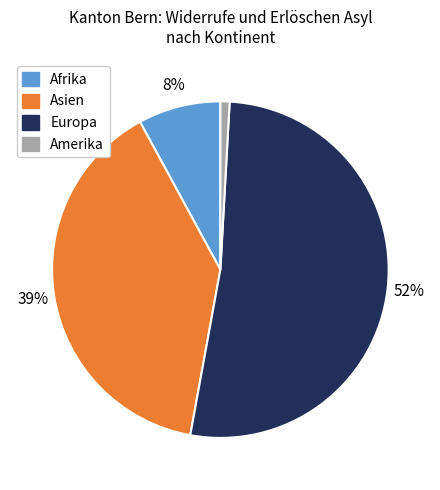

Does any single category account for the majority?

Yes